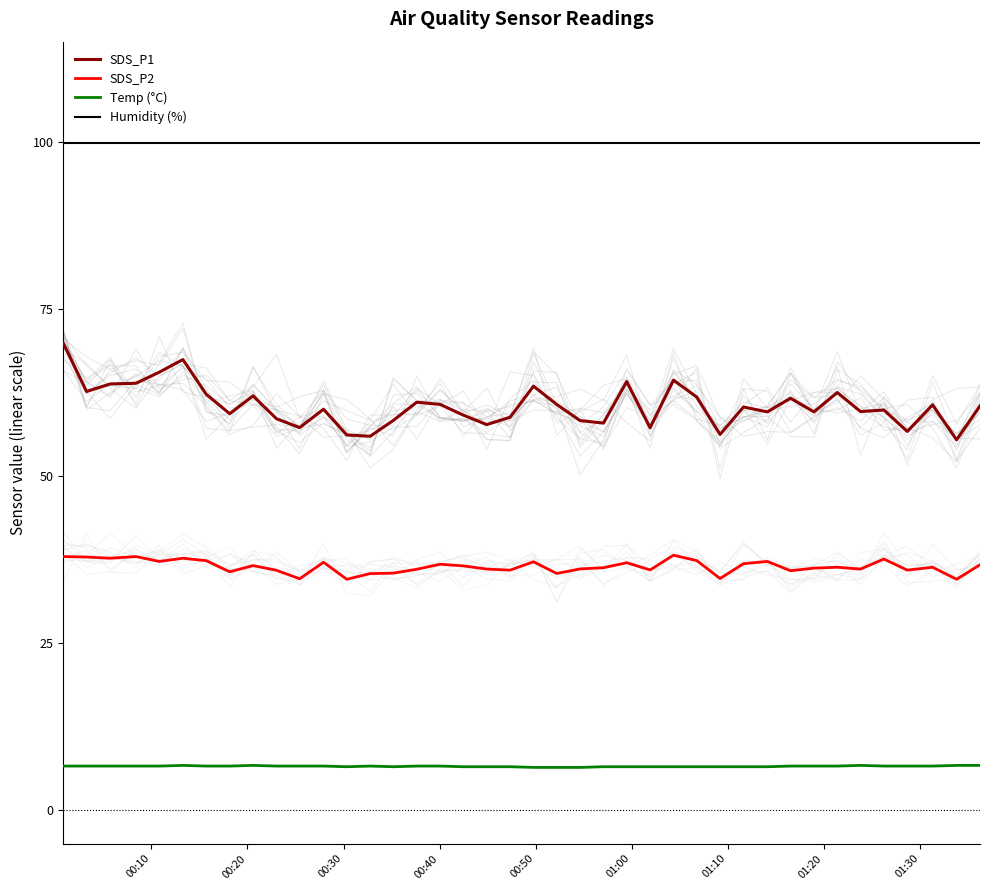

Reading left to right, transcribe all the data shown in this chart.

SDS_P1: 69.9	62.6	63.8	63.9	65.5	67.4	62.2	59.3	62.0	58.6	57.2	60.0	56.1	56.0	58.3	61.0	60.7	59.1	57.7	58.8	63.5	60.7	58.3	57.9	64.2	57.2	64.3	61.8	56.2	60.3	59.6	61.6	59.6	62.5	59.6	59.9	56.7	60.6	55.4	60.5
SDS_P2: 38.0	37.9	37.7	38.0	37.2	37.7	37.3	35.7	36.6	35.9	34.6	37.1	34.5	35.4	35.5	36.0	36.8	36.5	36.1	35.9	37.2	35.4	36.1	36.3	37.0	36.0	38.1	37.4	34.7	36.9	37.2	35.8	36.2	36.4	36.1	37.6	35.9	36.4	34.5	36.7
Temp (°C): 6.6	6.6	6.6	6.6	6.6	6.7	6.6	6.6	6.7	6.6	6.6	6.6	6.5	6.6	6.5	6.6	6.6	6.5	6.5	6.5	6.4	6.4	6.4	6.5	6.5	6.5	6.5	6.5	6.5	6.5	6.5	6.6	6.6	6.6	6.7	6.6	6.6	6.6	6.7	6.7
Humidity (%): 99.9	99.9	99.9	99.9	99.9	99.9	99.9	99.9	99.9	99.9	99.9	99.9	99.9	99.9	99.9	99.9	99.9	99.9	99.9	99.9	99.9	99.9	99.9	99.9	99.9	99.9	99.9	99.9	99.9	99.9	99.9	99.9	99.9	99.9	99.9	99.9	99.9	99.9	99.9	99.9